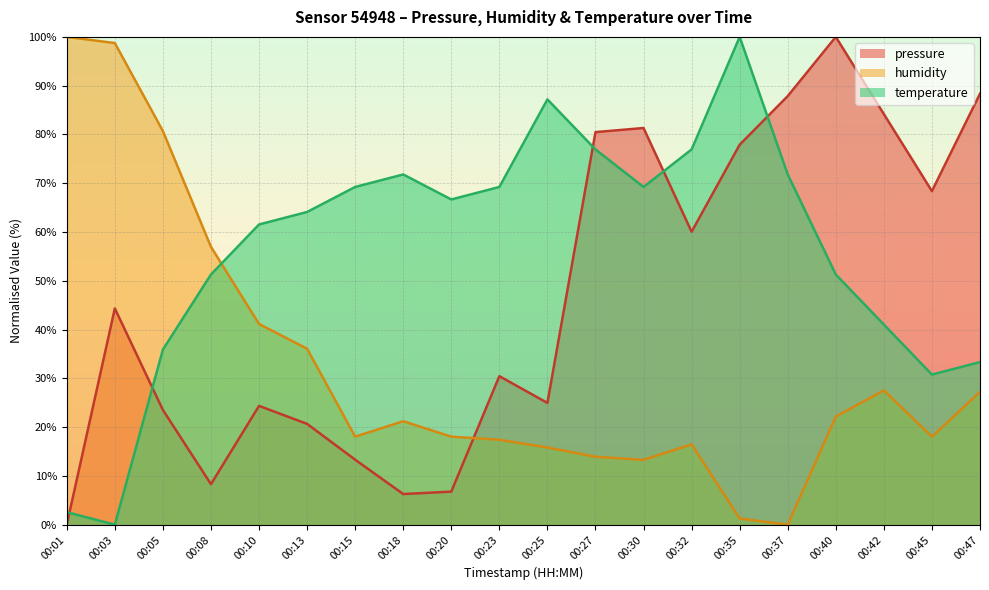

What is the difference between the maximum and minimum values in the pressure series?

100.0